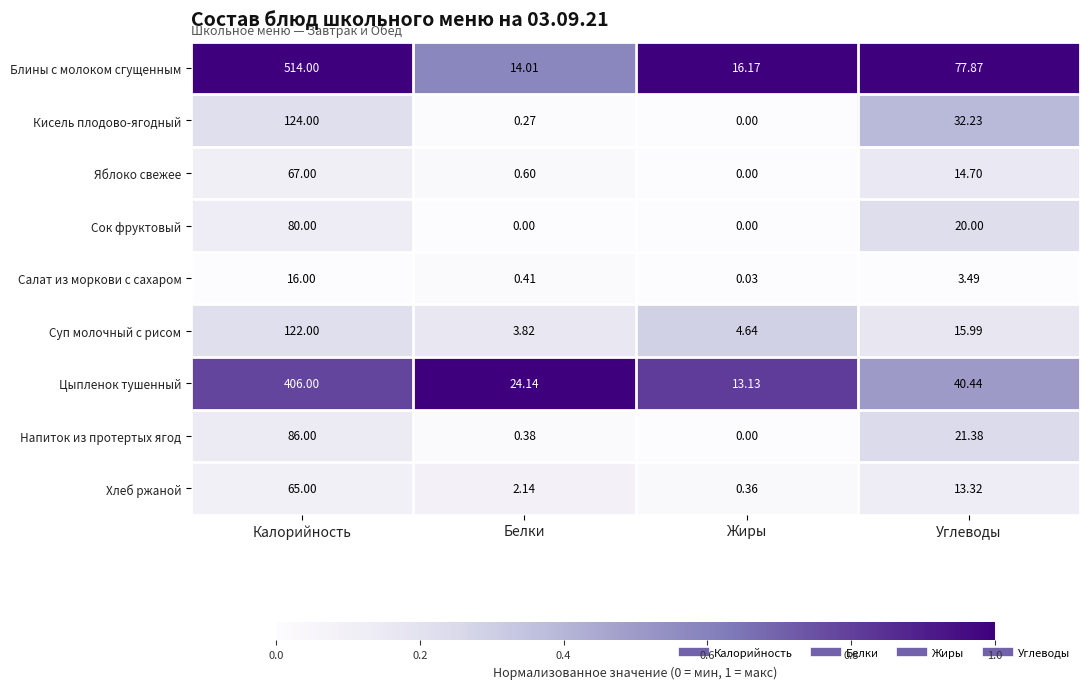

Which series has the widest spread of values?

Блины с молоком сгущенным